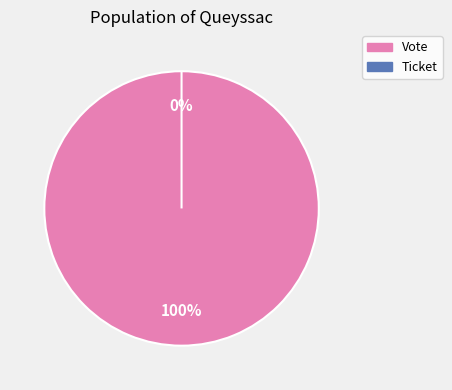

Does Vote account for over 50% of the chart?

Yes